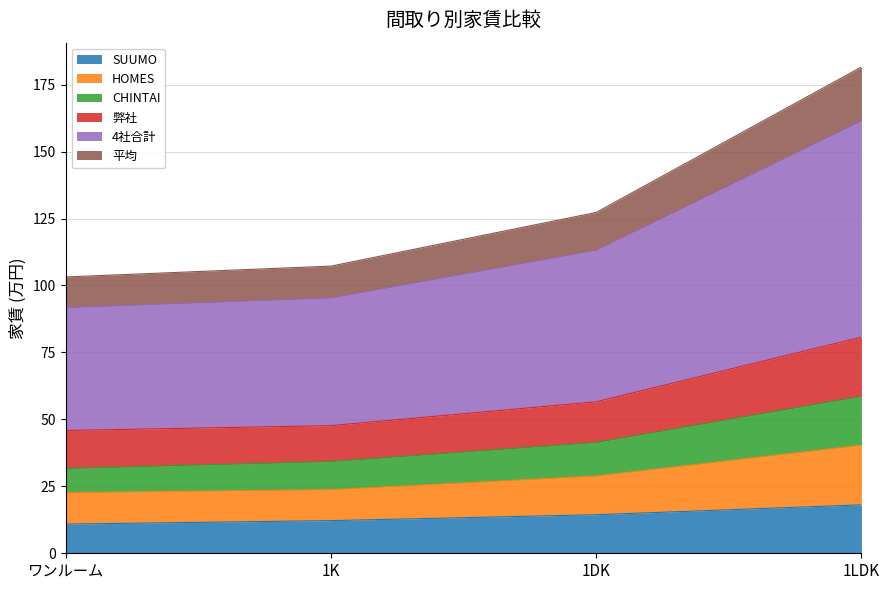

True or false: 弊社 has more than 0 interior local peaks.

False